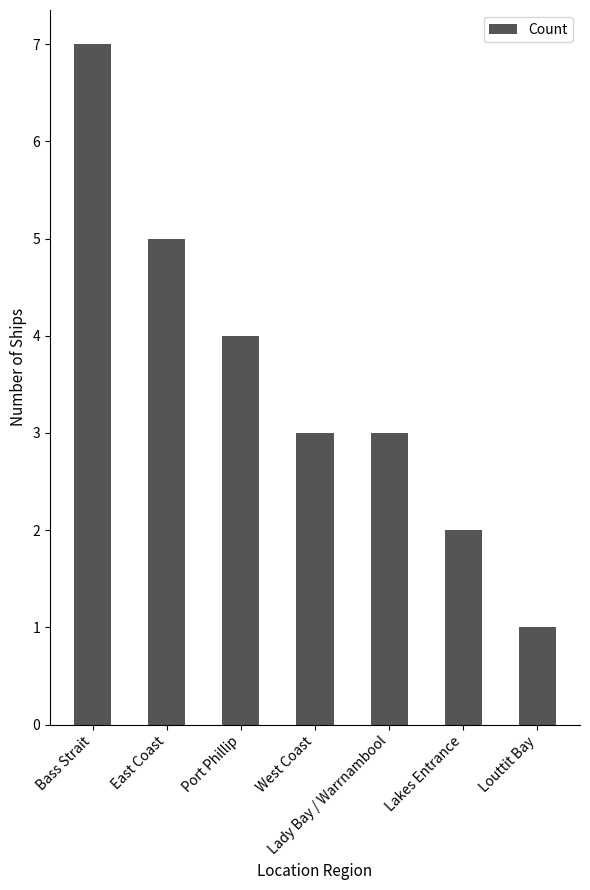

What is the label of the 4th bar from the right?

West Coast